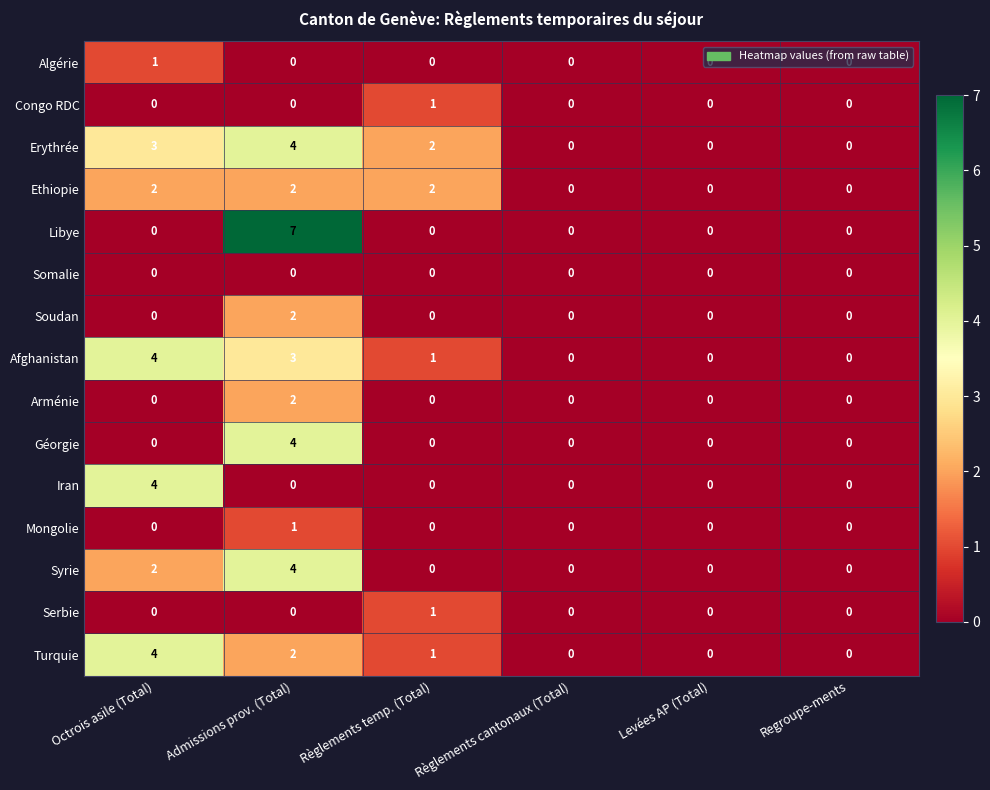

Which series has the largest total across all categories?

Erythrée